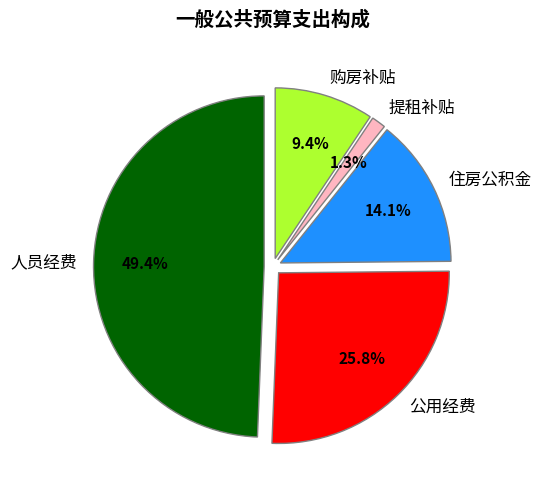

Does 购房补贴 represent more than half of the total?

No